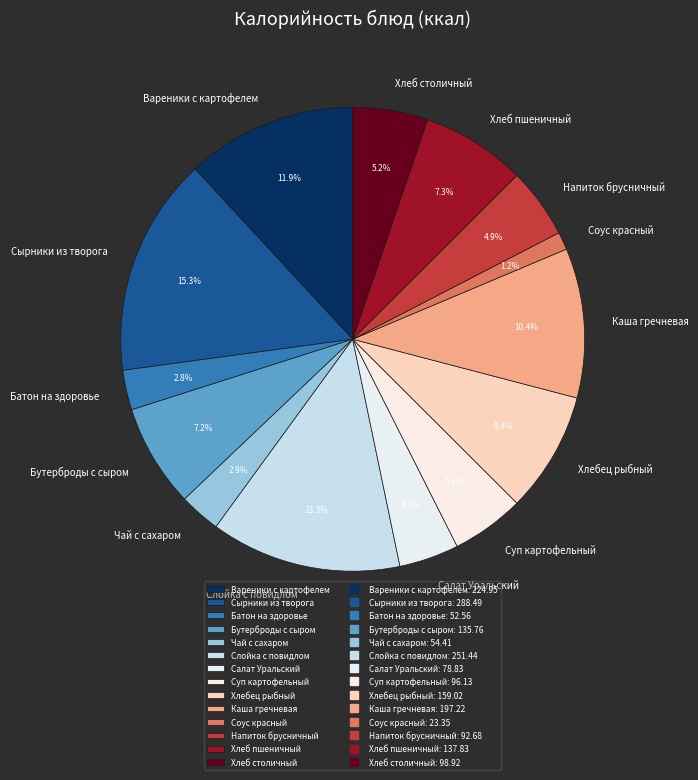

Is it true that Вареники с картофелем is 3% of the pie?

False